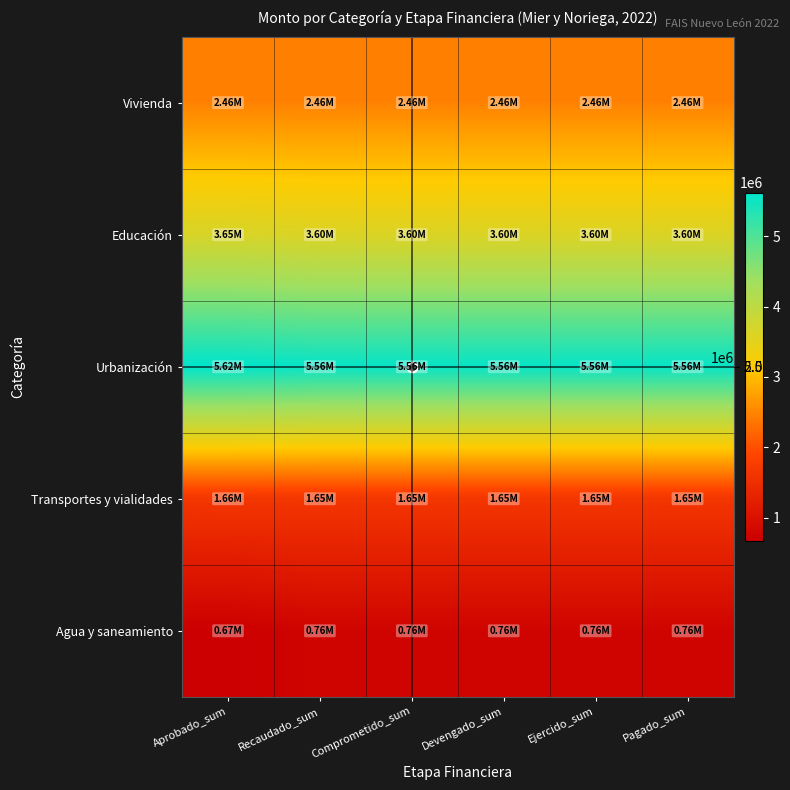

Reading left to right, extract all data points from this chart.

Vivienda: Aprobado_sum=2463339.3	Recaudado_sum=2463339.3	Comprometido_sum=2463339.3	Devengado_sum=2463339.3	Ejercido_sum=2463339.3	Pagado_sum=2463339.3
Educación: Aprobado_sum=3654001.0	Recaudado_sum=3600827.3	Comprometido_sum=3600827.3	Devengado_sum=3600827.3	Ejercido_sum=3600827.3	Pagado_sum=3600827.3
Urbanización: Aprobado_sum=5619110.8	Recaudado_sum=5558970.2	Comprometido_sum=5558970.2	Devengado_sum=5558970.2	Ejercido_sum=5558970.2	Pagado_sum=5558970.2
Transportes y vialidades: Aprobado_sum=1655055.1	Recaudado_sum=1645756.4	Comprometido_sum=1645756.4	Devengado_sum=1645756.4	Ejercido_sum=1645756.4	Pagado_sum=1645756.4
Agua y saneamiento: Aprobado_sum=669481.4	Recaudado_sum=763040.8	Comprometido_sum=763040.8	Devengado_sum=763040.8	Ejercido_sum=763040.8	Pagado_sum=763040.8